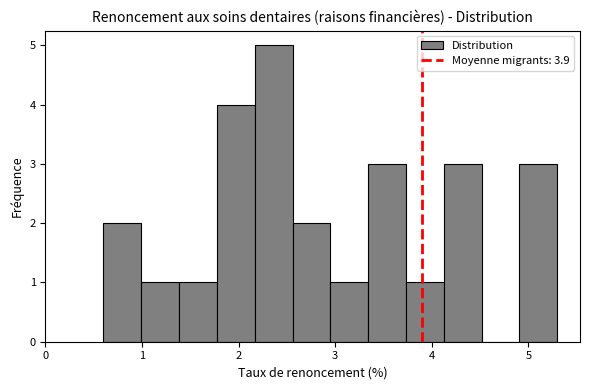

Around what value on the x-axis is the tallest bar? Give the approximate position of its centre, as read against the axis.

2.4